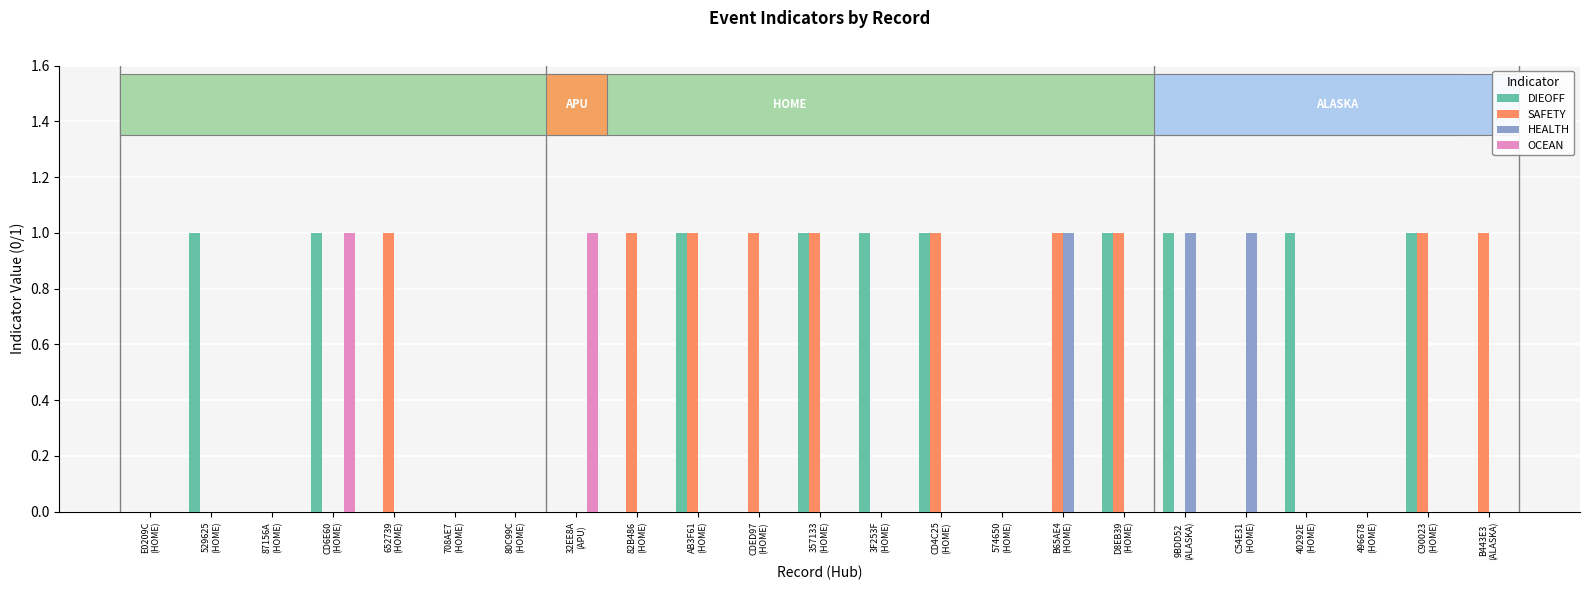

What is the label of the 9th bar from the right?

574650
(HOME)